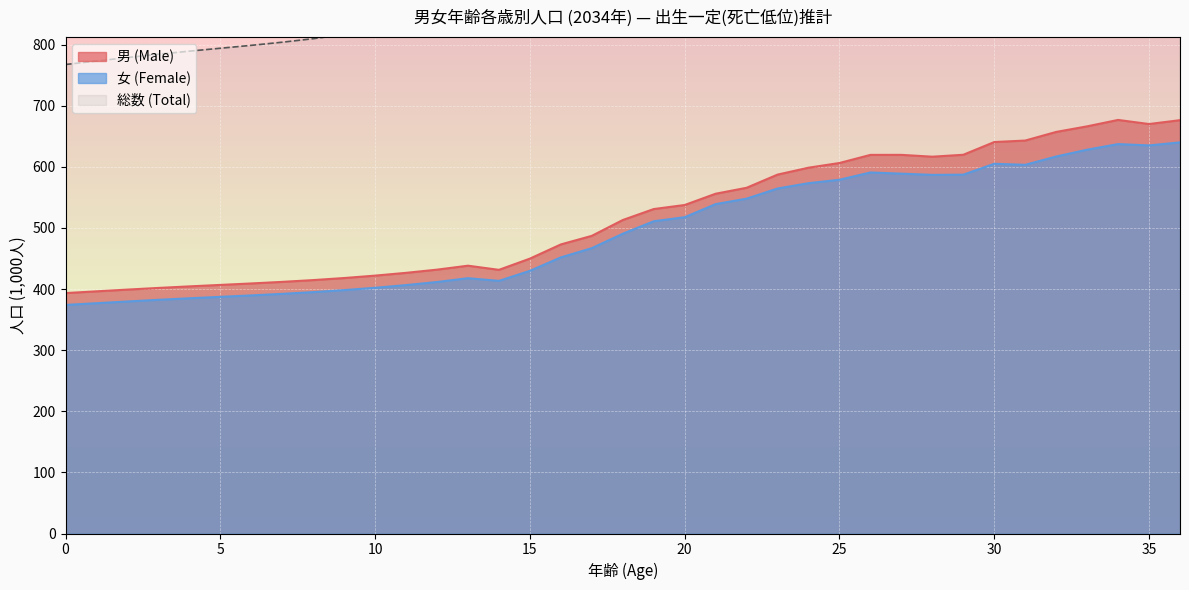

Reading right to left, list all the values displayed in this chart.

男 (Male): 676.5	670.1	676.9	666.4	657.2	643.1	640.7	619.8	616.7	619.7	619.6	606.4	598.7	587.4	565.8	556.1	537.6	531.0	513.1	487.1	473.1	449.9	431.5	438.3	431.8	426.6	422.1	418.1	414.7	411.8	409.2	406.8	404.4	401.9	399.2	396.3	393.5
女 (Female): 640.1	635.1	637.3	628.1	617.0	603.4	605.1	587.3	586.9	588.9	590.9	578.9	573.3	564.6	548.0	539.1	517.7	511.0	490.6	467.0	451.9	429.9	413.4	417.8	411.6	406.5	402.2	398.4	395.1	392.2	389.7	387.3	385.0	382.5	379.7	376.9	374.1